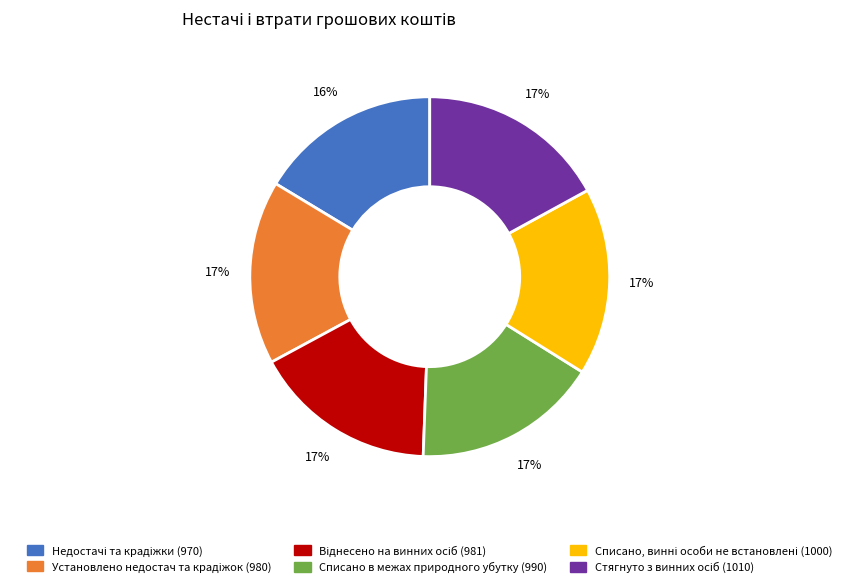

To the nearest percent, what is the difference between the largest and smallest slice percentages?

1%